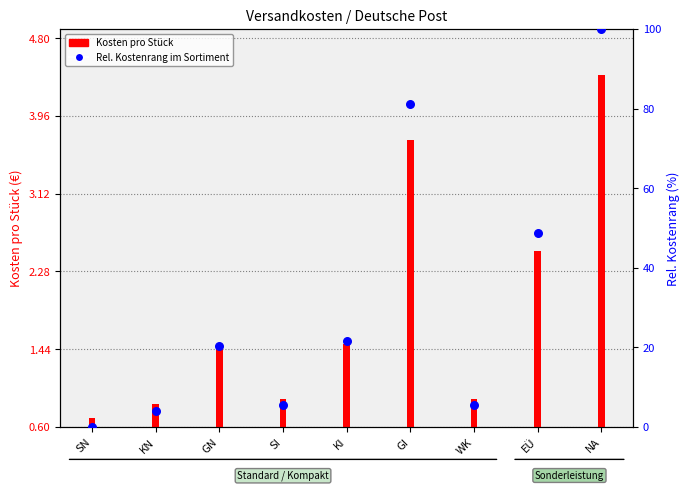

What is the change in value from GI to WK?

-75.7